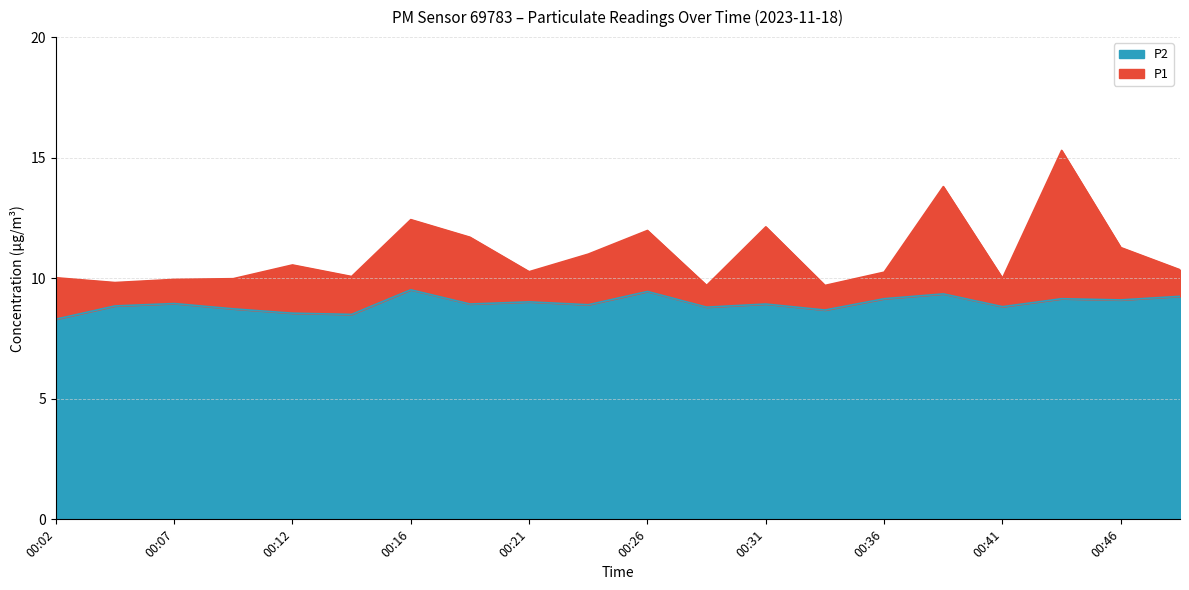

What is the sum of all P1 values?

220.3